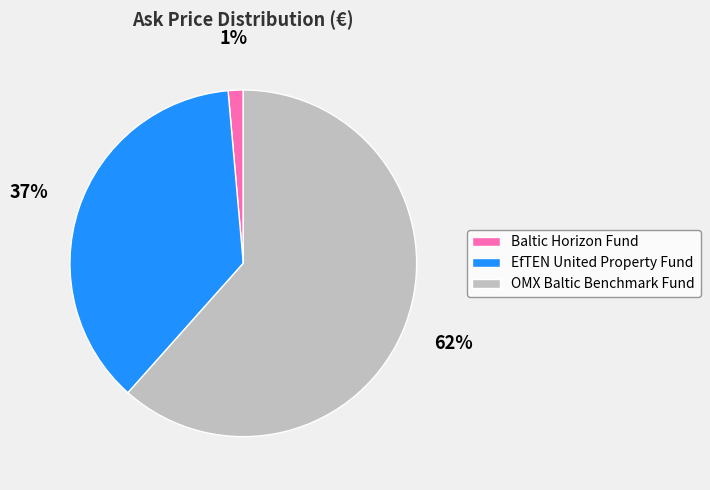

Rank the categories by value from lowest to highest.

Baltic Horizon Fund, EfTEN United Property Fund, OMX Baltic Benchmark Fund